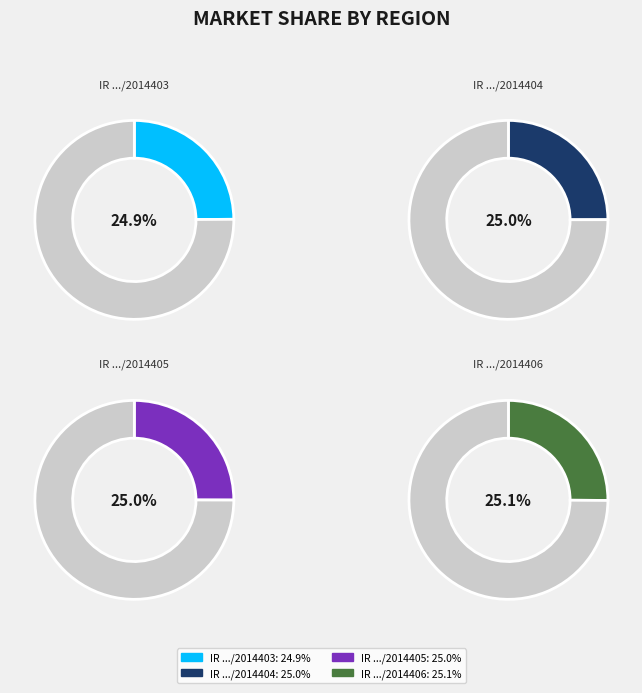

Do IR 05000373/2014406 and IR 05000373/2014405 together represent more than half of the pie?

Yes